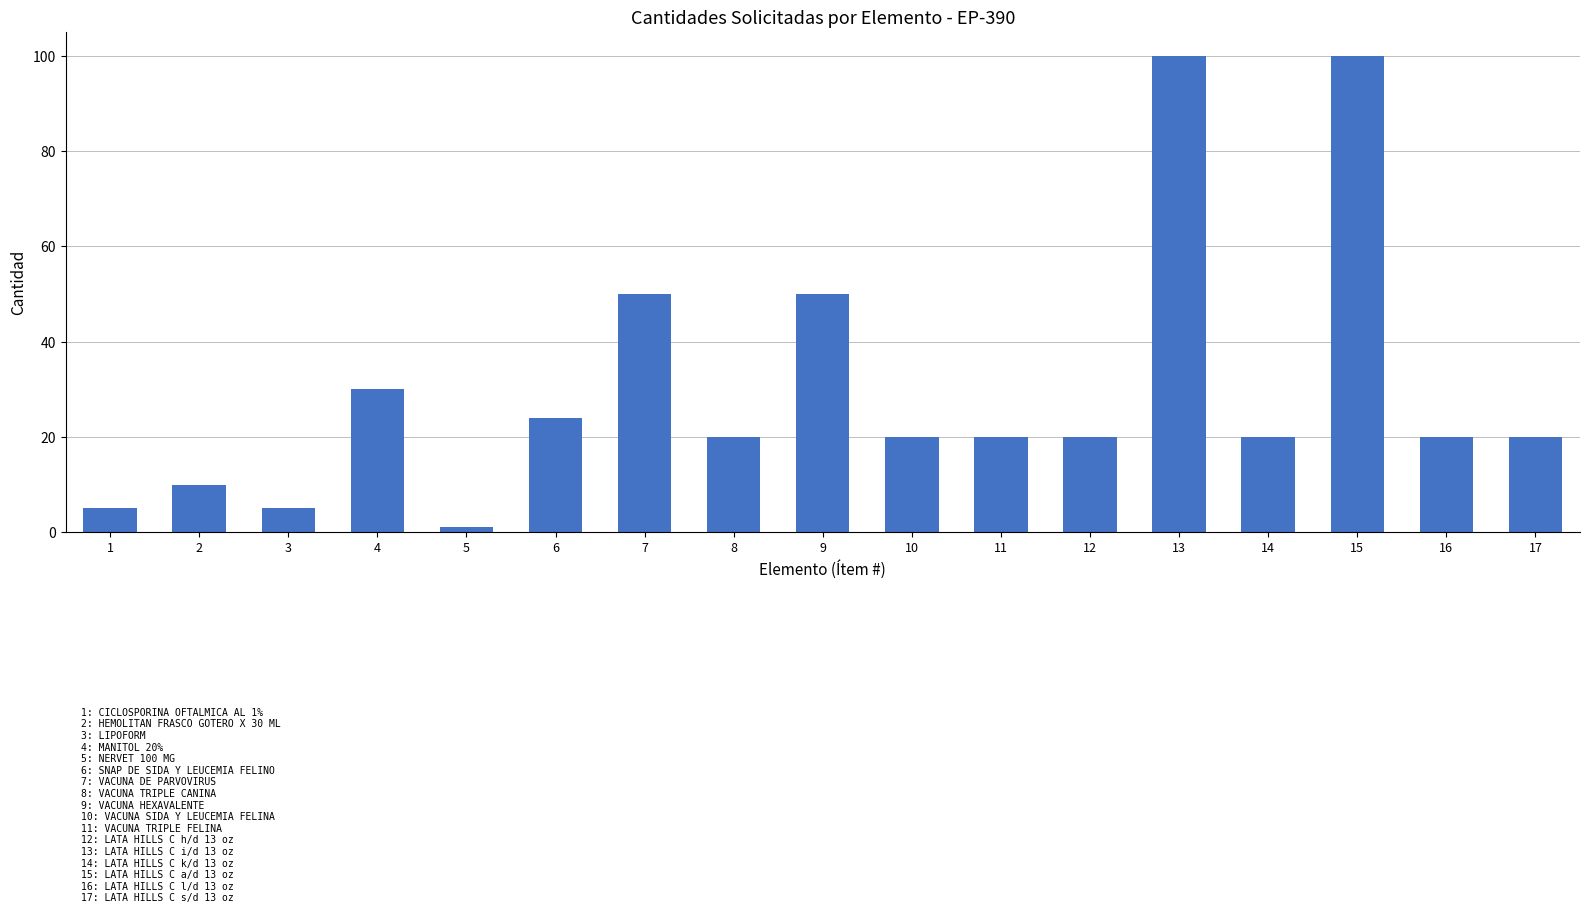

Which label corresponds to the smallest value in the chart?

5